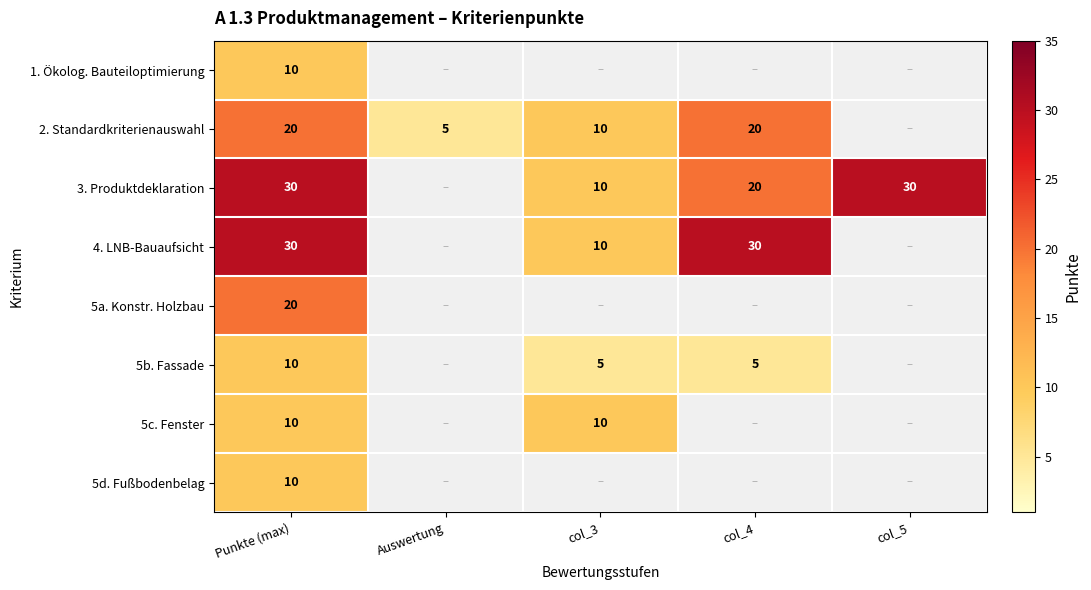

The value of 5b. Fassade at Punkte (max) is 14. True or false?

False